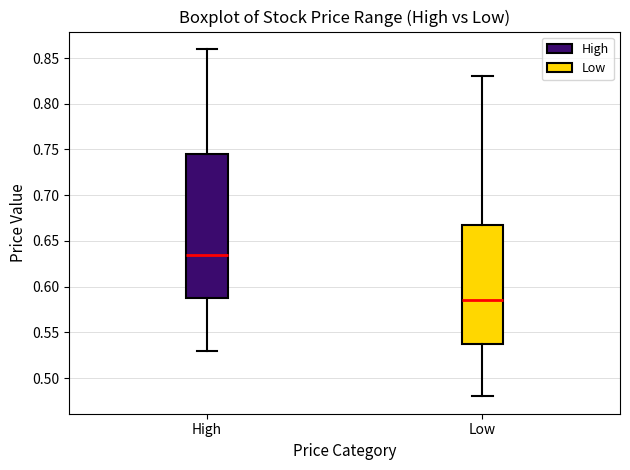

Where does the median line of the box for Low sit on the y-axis? The values are not printed on the chart, so give them approximately, as read against the axis.

0.585